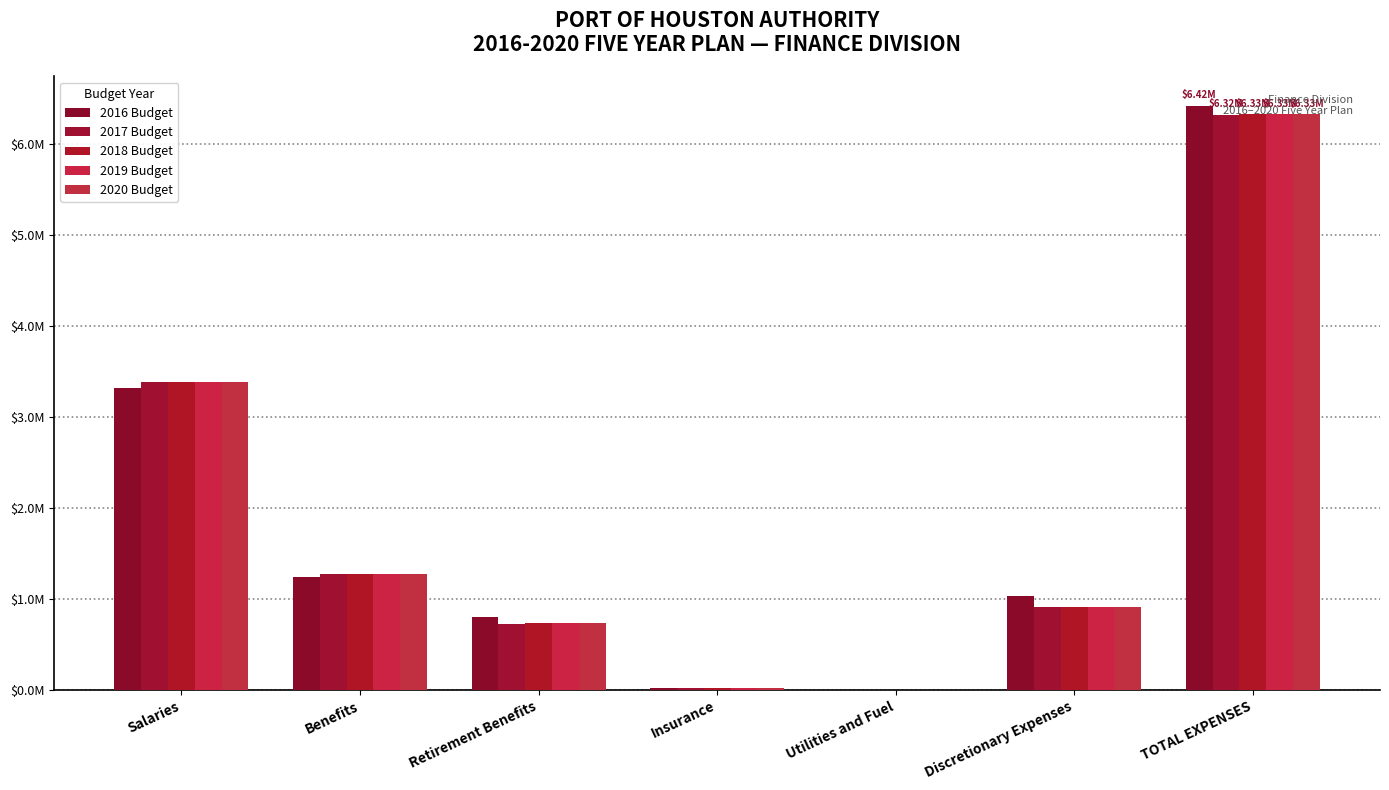

Is it true that 2019 Budget equals 3385111.4 at Salaries?

True